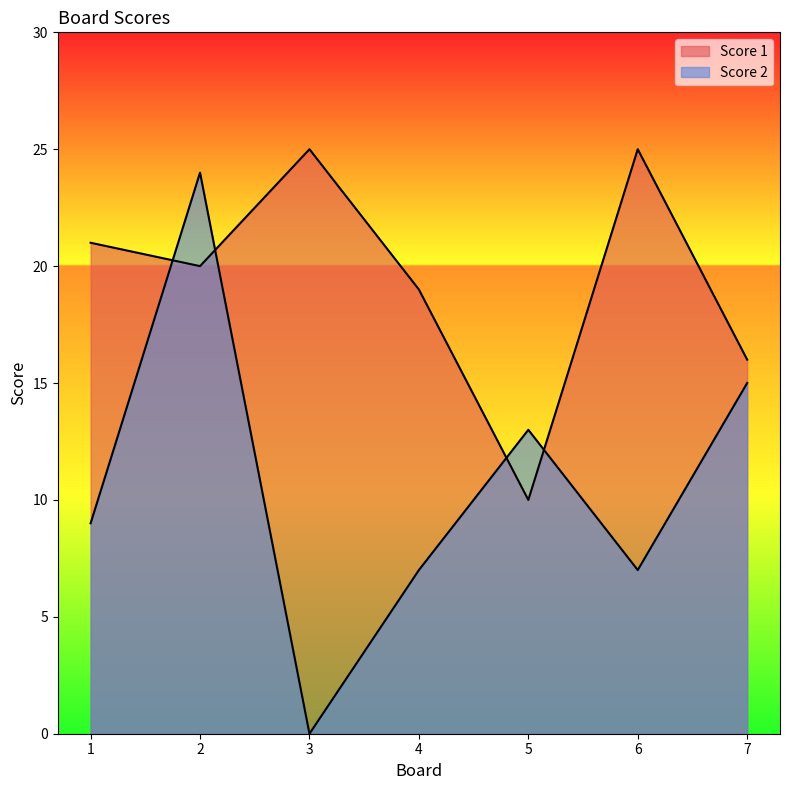

How many values in the Score 1 series exceed 20?

3